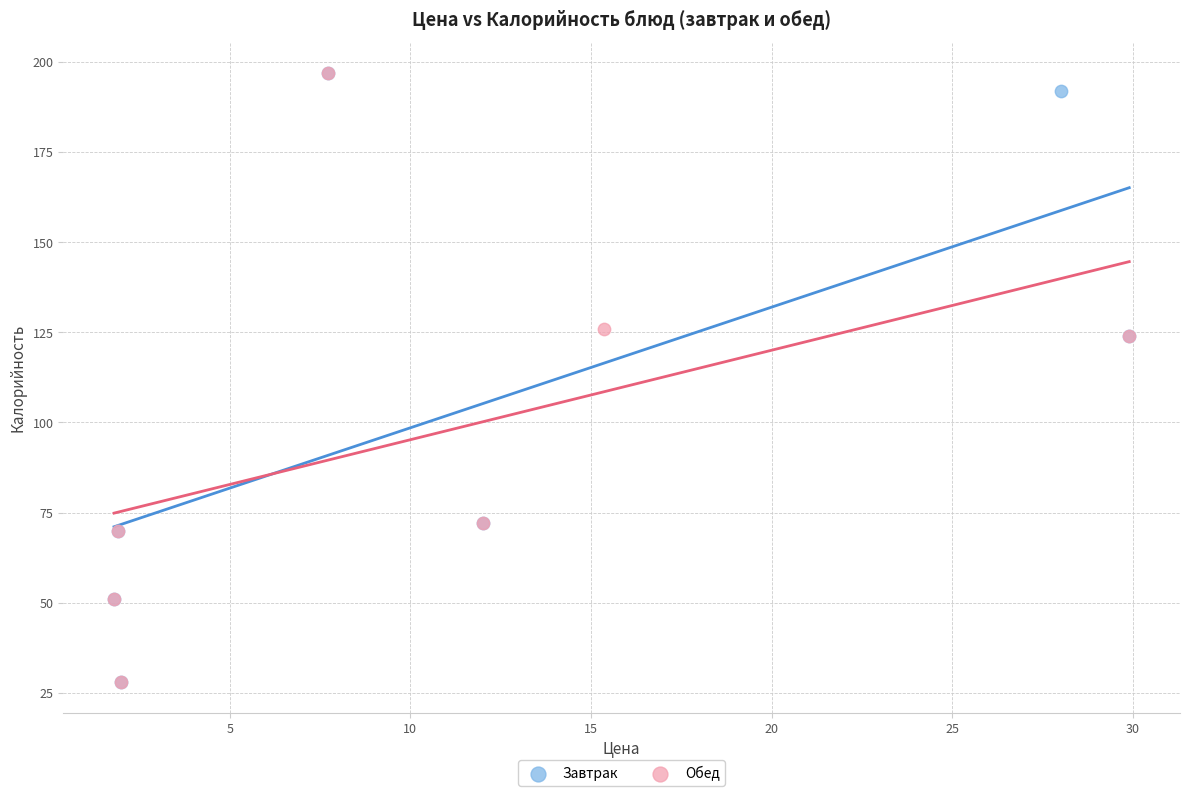

What are all the series names shown in the legend?

Завтрак, Обед